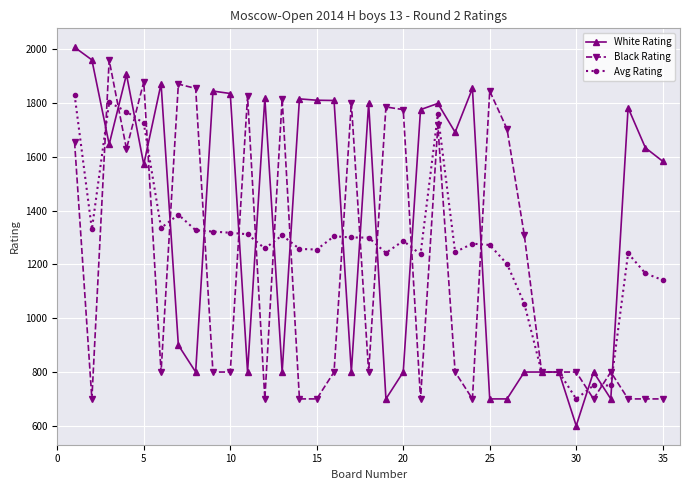

List the series in order of their overall mean, lowest first.

Black Rating, Avg Rating, White Rating